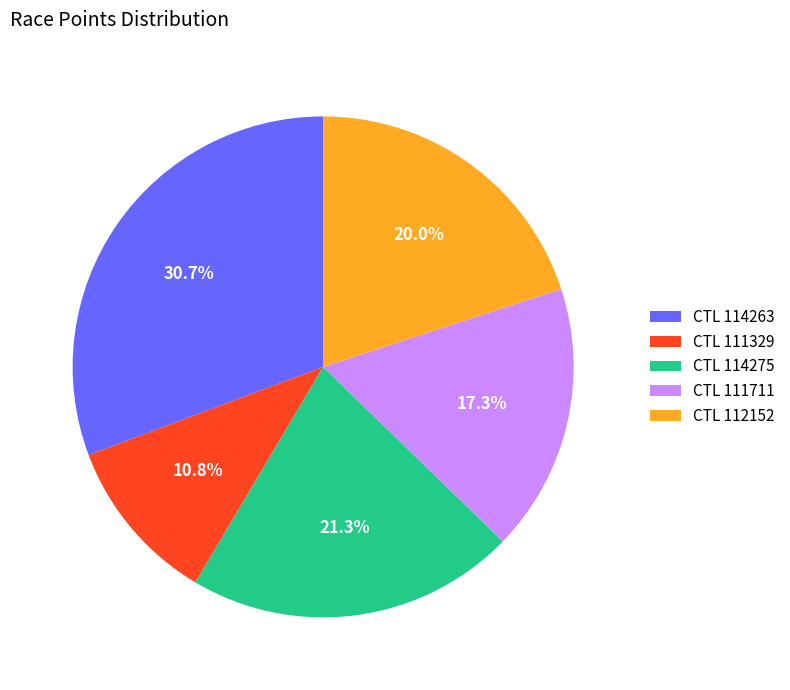

Does any single category account for the majority?

No